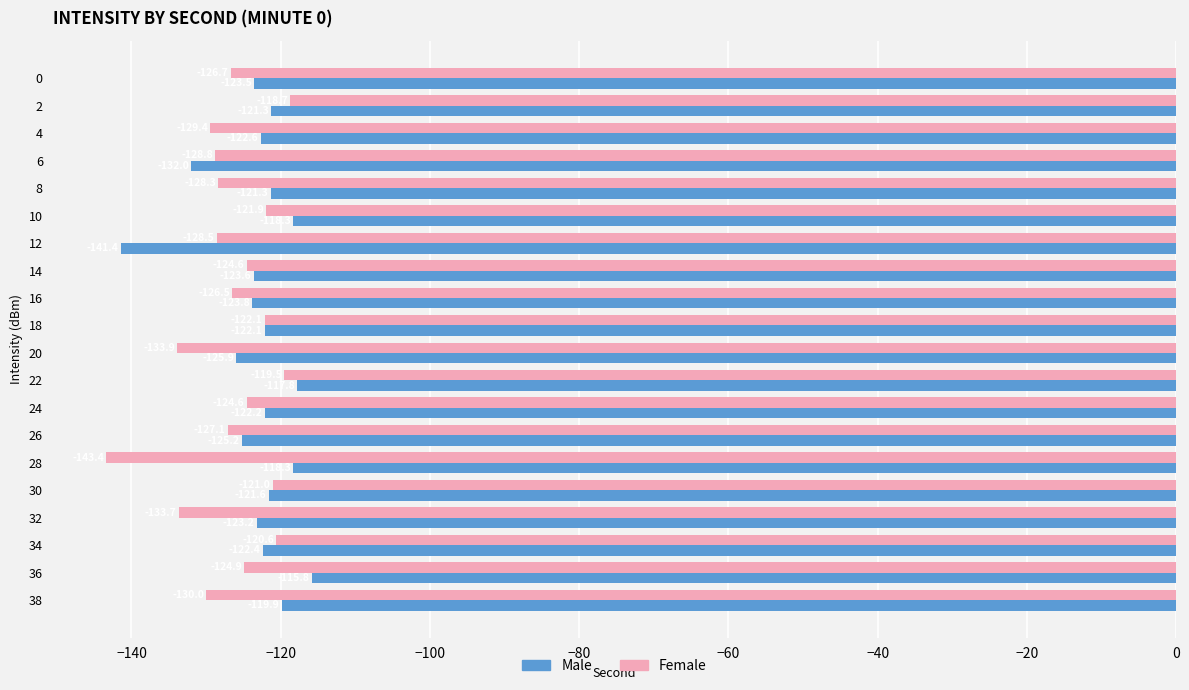

What is the total value across all series at 18?

-244.2